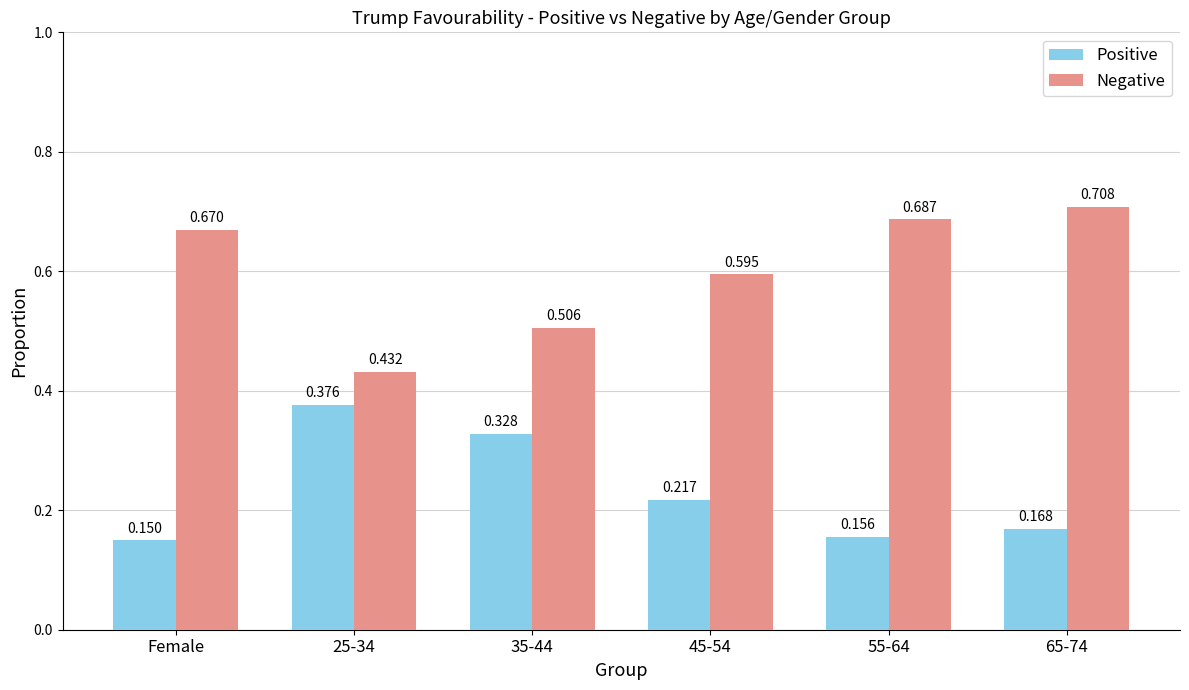

Which series changed the most between 55-64 and 65-74?

Negative